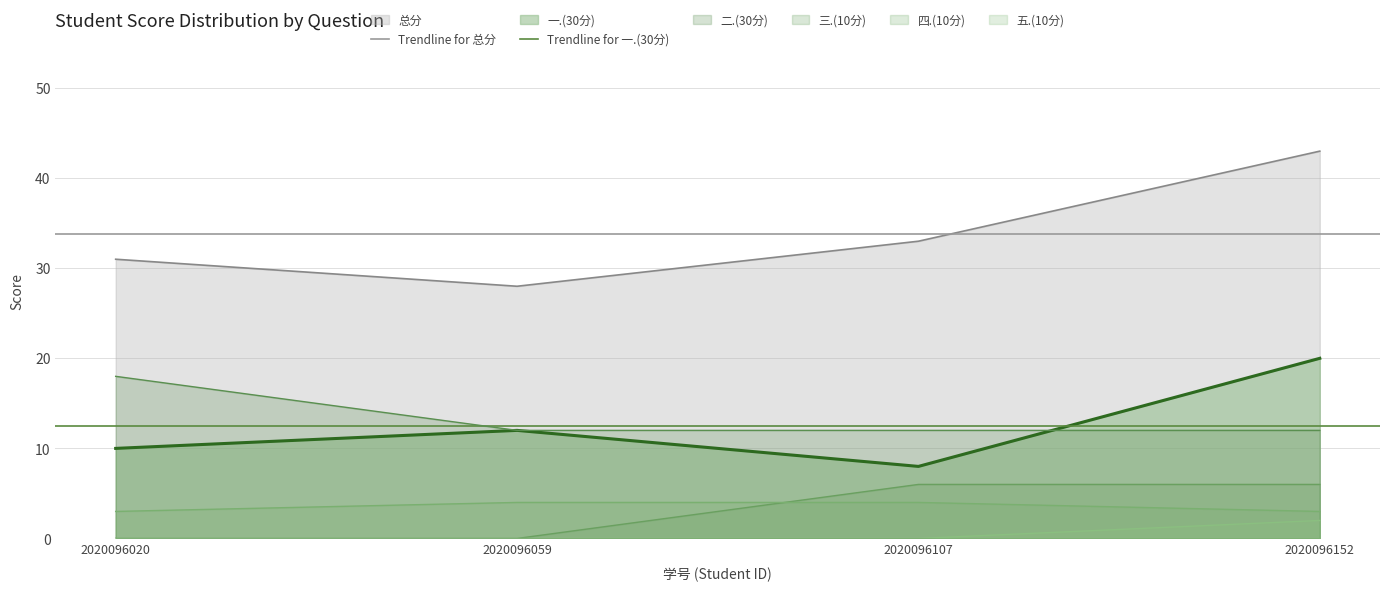

The value of 一.(30分) at 2020096020 is 13. True or false?

False